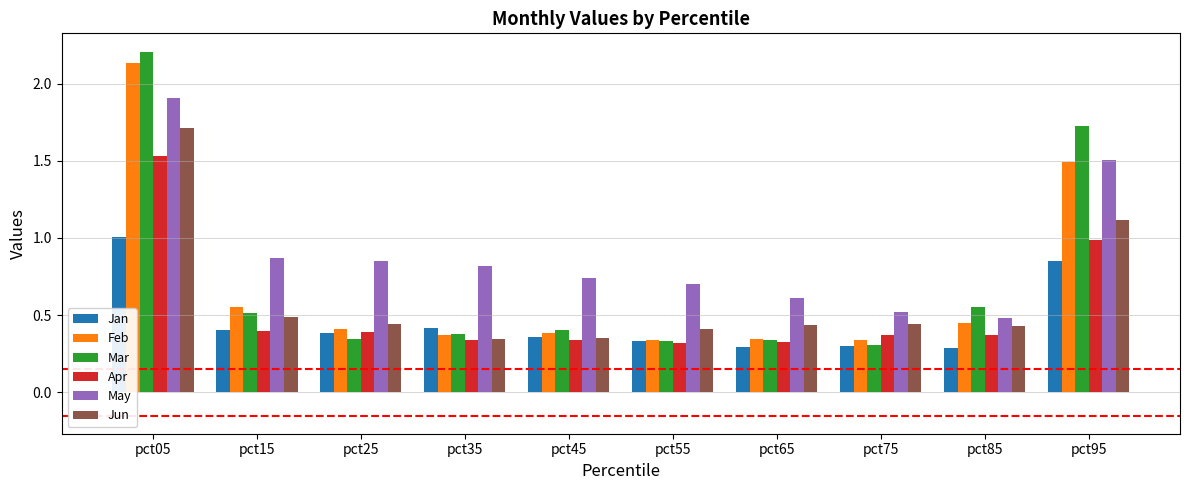

How many groups of bars are there?

10